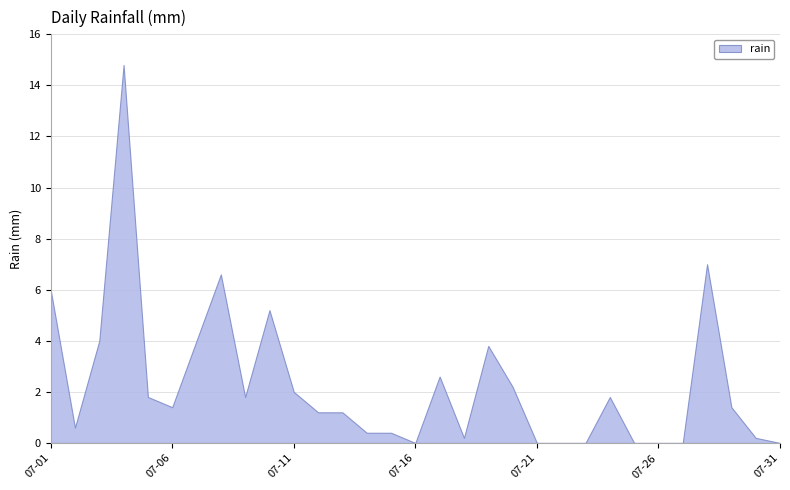

What is the value of the 1st point from the left?

6.0